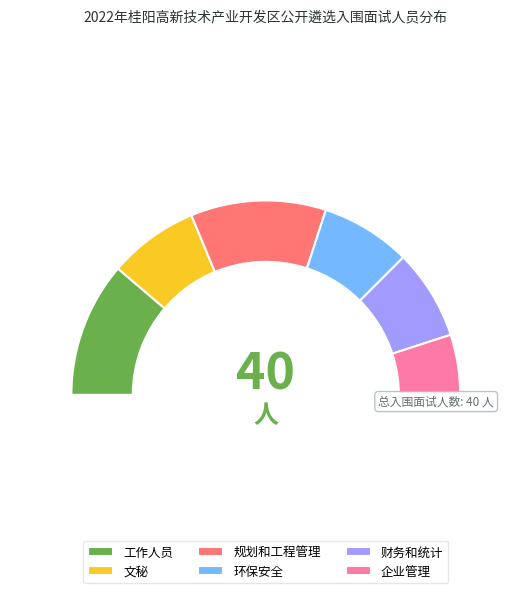

Combined, what portion of the pie is 环保安全 and 规划和工程管理?

37.5%